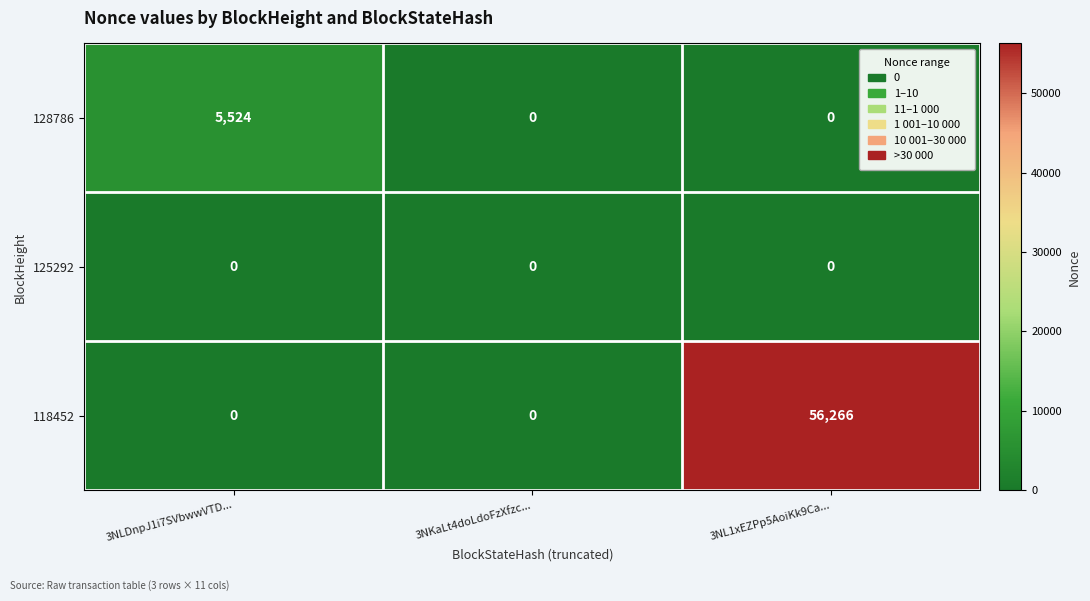

True or false: 118452 has a value of 35564 at 3NLDnpJ1i7SVbwwVTD....

False